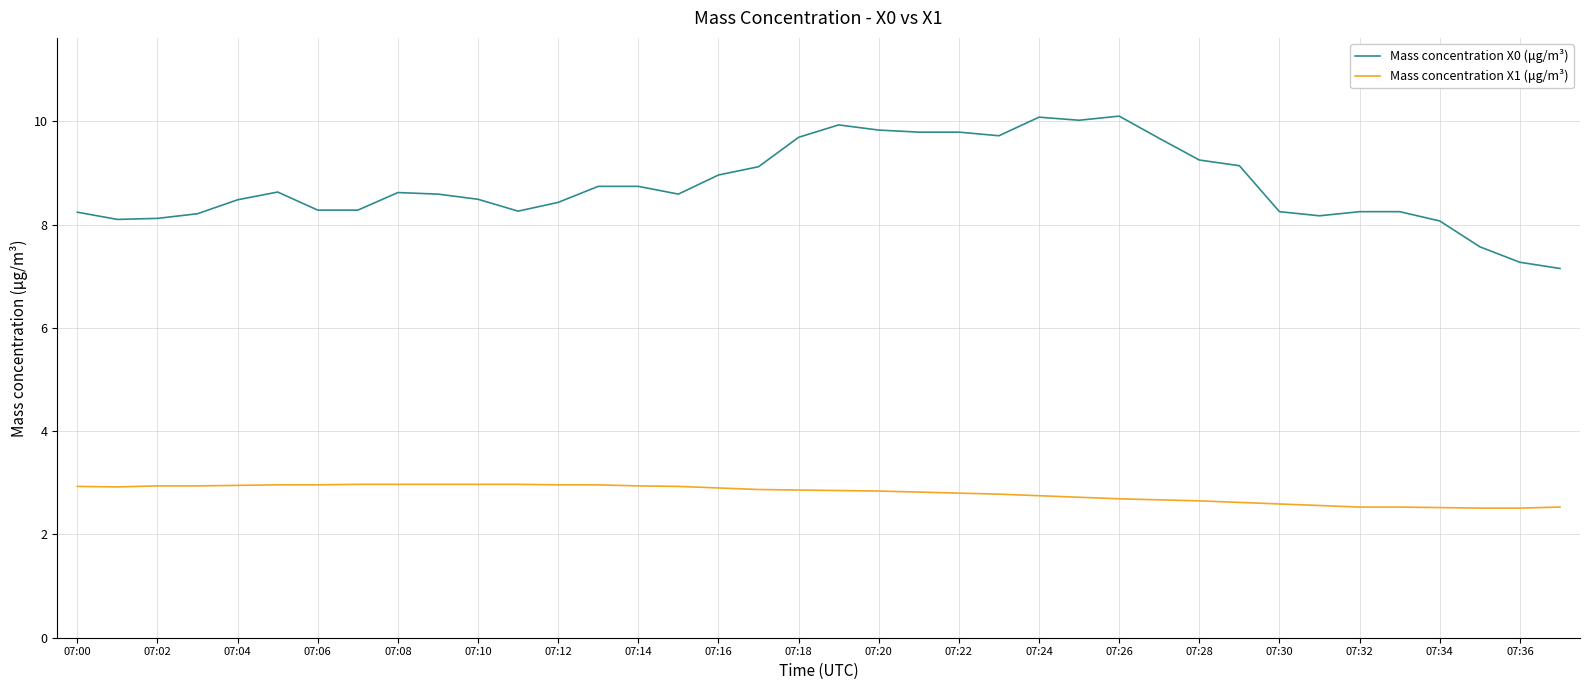

Rank the series by their average value, from highest to lowest.

Mass concentration X0 (μg/m³), Mass concentration X1 (μg/m³)